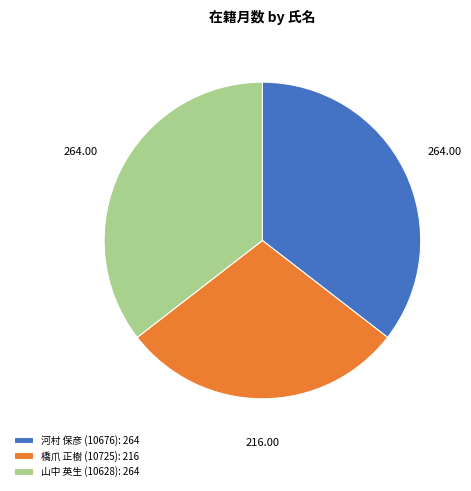

The 河村 保彦 (10676) slice represents 25% of the pie. True or false?

False